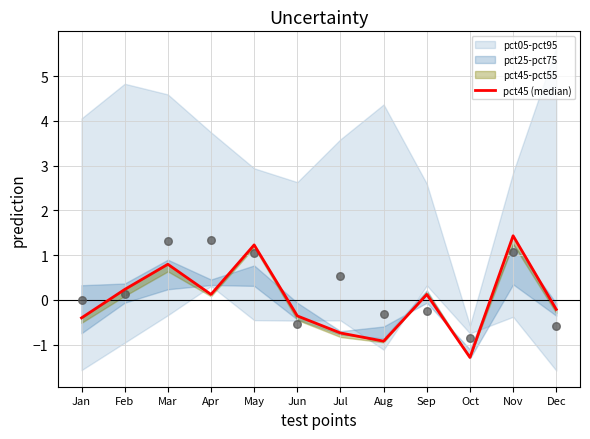

What is the change in value from Mar to Oct?

-2.1